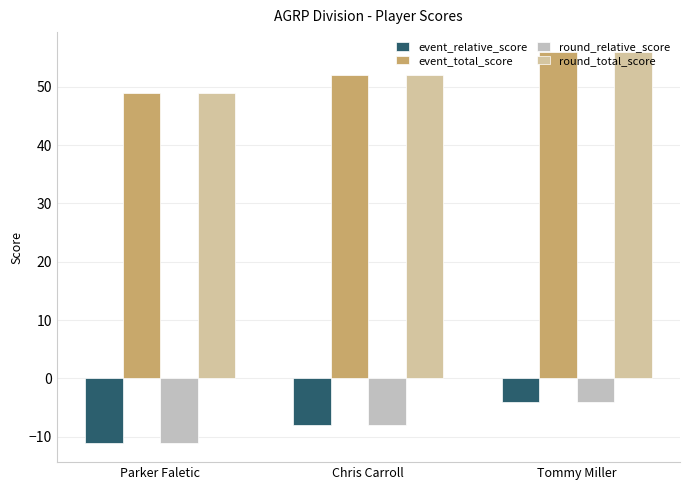

What is the difference between the second highest and minimum values in the event_relative_score series?

3